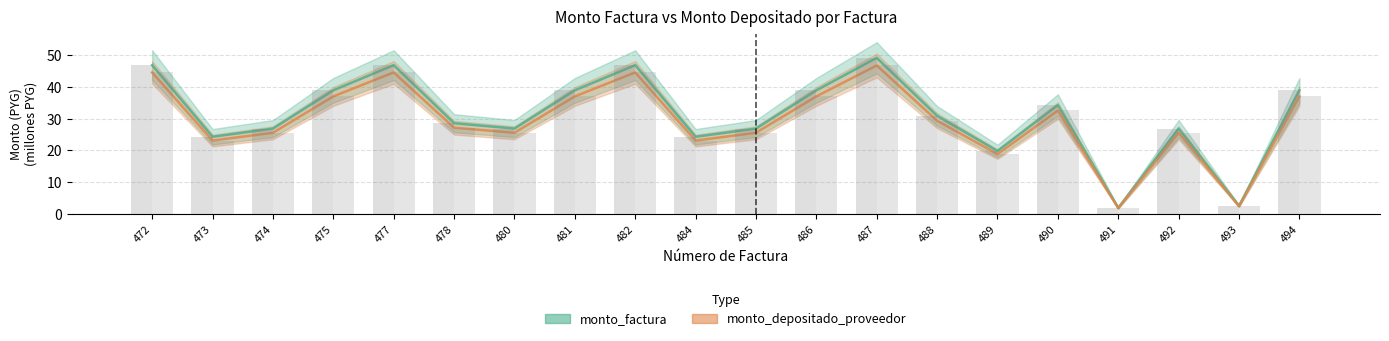

Does the chart contain any negative values?

No